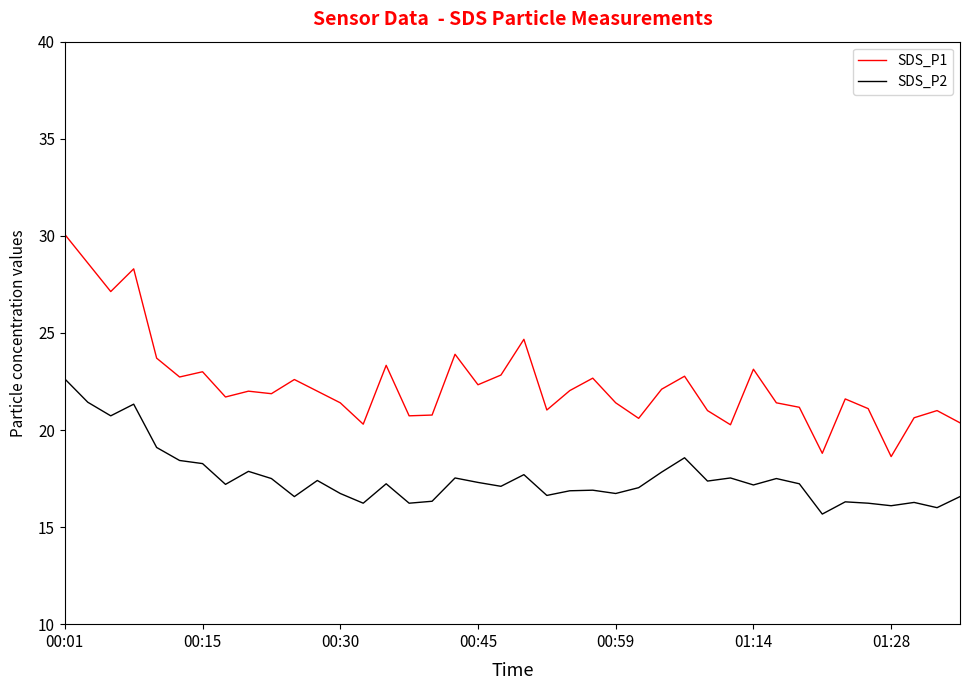

Which series has the widest spread of values?

SDS_P1